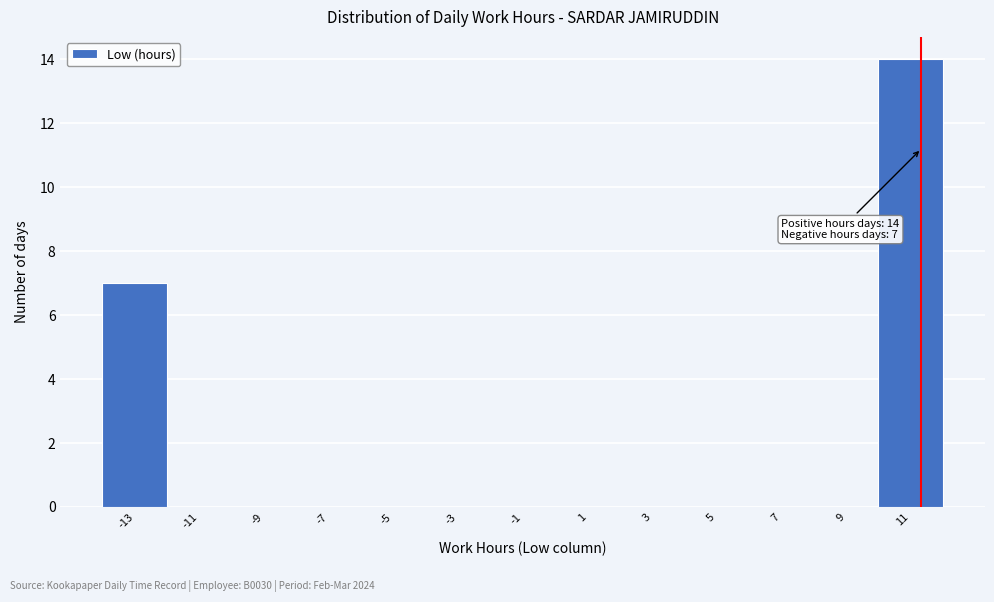

Reading left to right, transcribe all the data shown in this chart.

-13=7	-11=0	-9=0	-7=0	-5=0	-3=0	-1=0	1=0	3=0	5=0	7=0	9=0	11=14